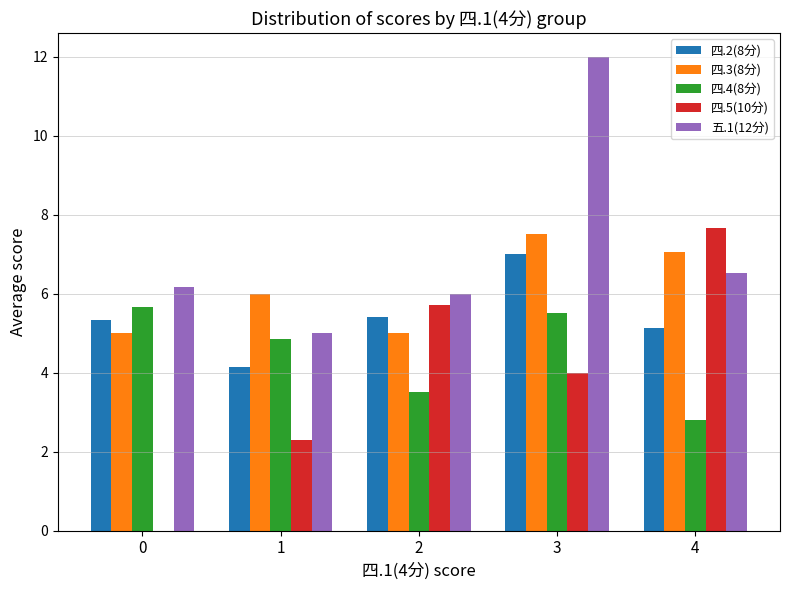

What is the difference between the 四.2(8分) values at 1 and 3?

2.9